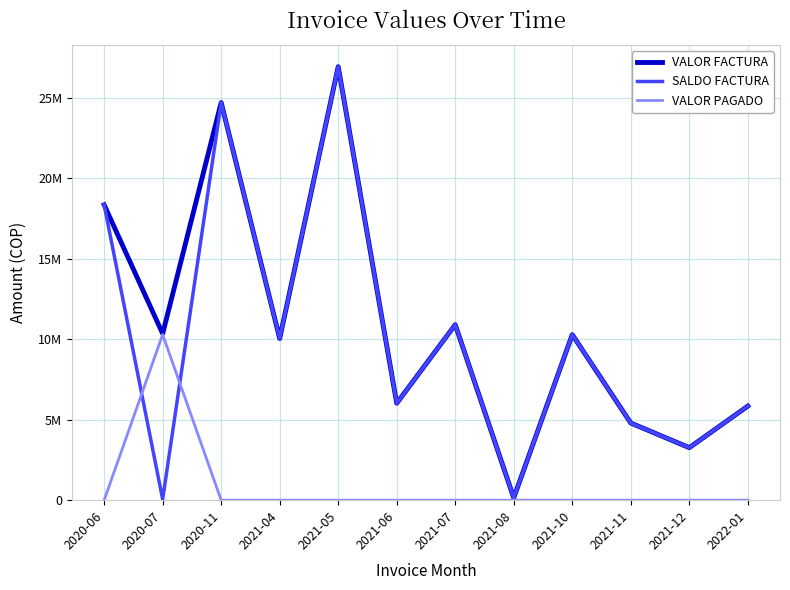

What is the difference between the maximum and minimum values in the VALOR FACTURA series?

26785378